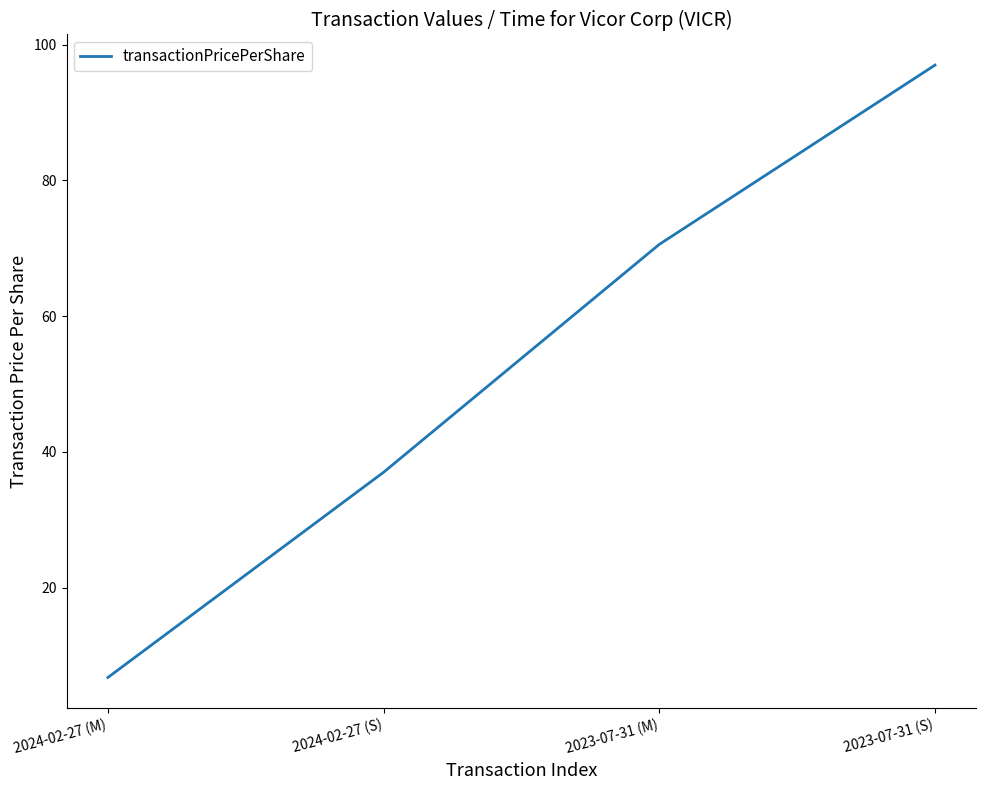

What is the change in value from 2024-02-27 (S) to 2023-07-31 (M)?

+33.6